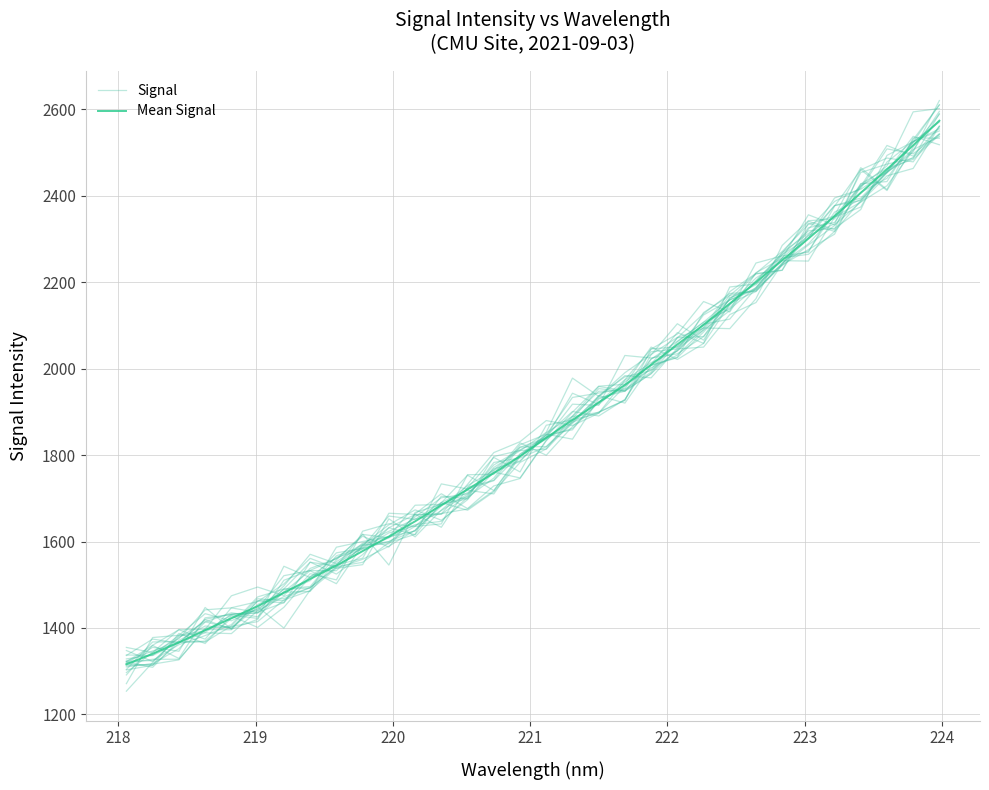

How many intersections are there between Signal and Mean Signal?

20